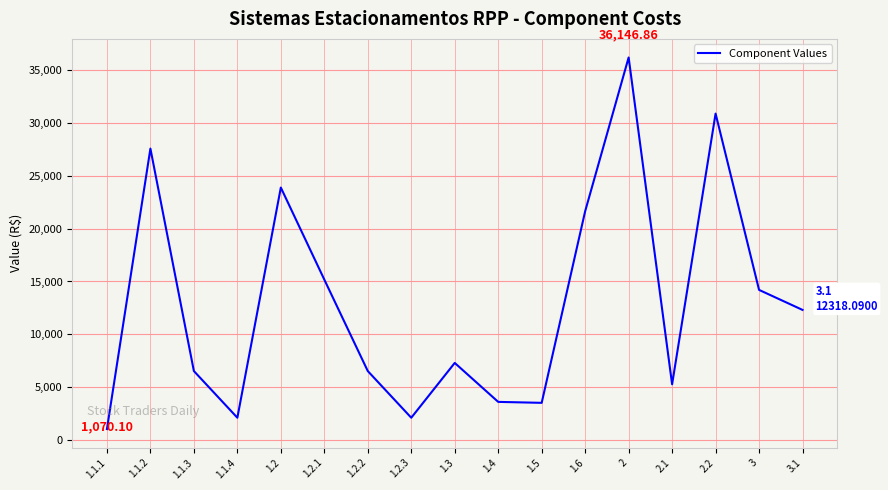

Does the chart have visible grid lines?

Yes